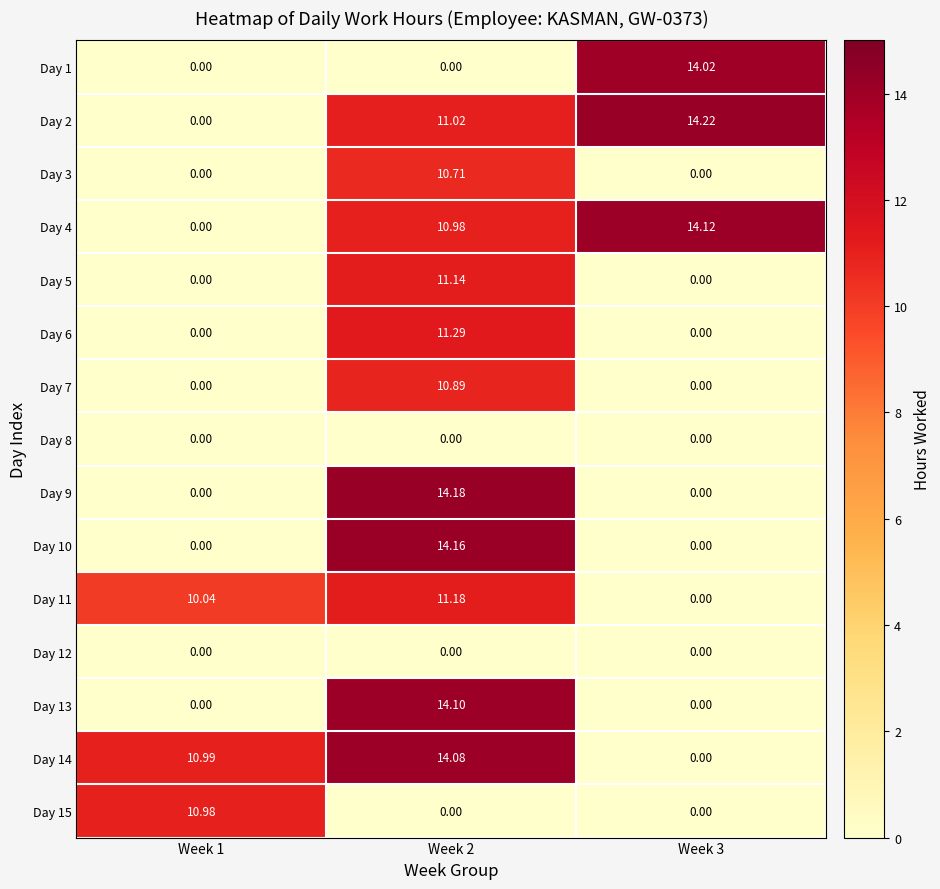

Is the value of Day 11 at Week 3 greater than the value of Day 14 at Week 1?

No